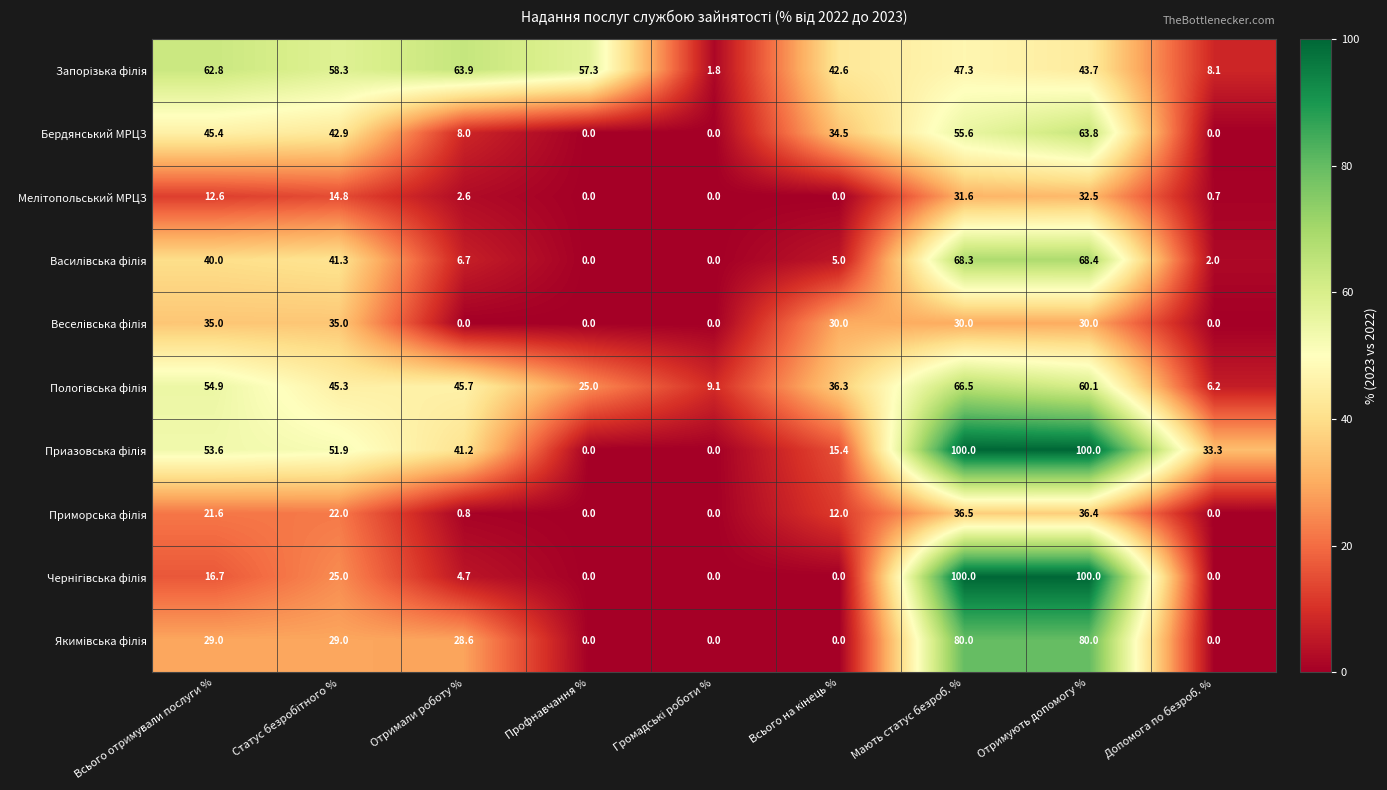

What is the total value across all series at Отримують допомогу %?

614.9